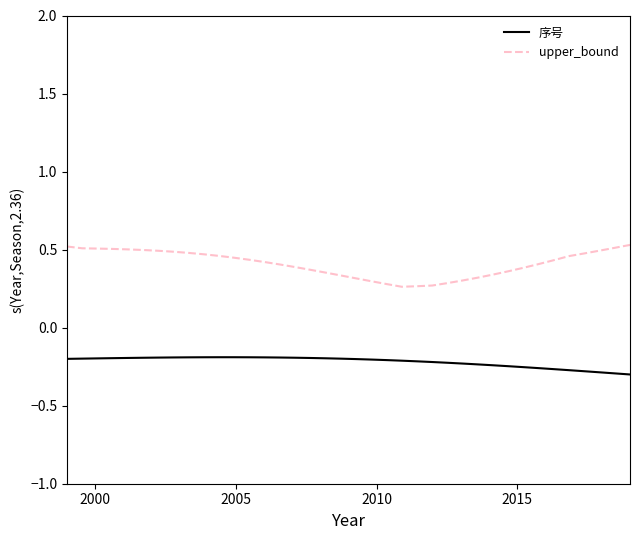

Which series has the largest total across all categories?

upper_bound